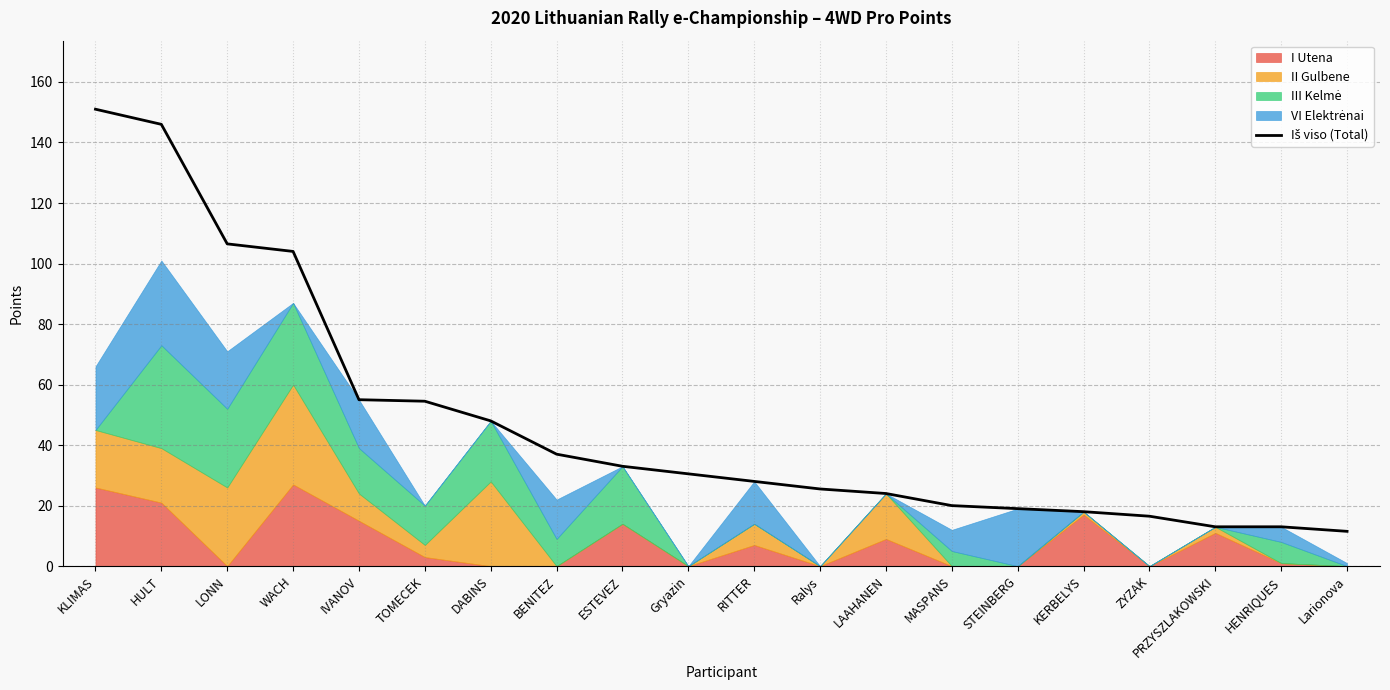

True or false: the data shows 55.0 at IVANOV.

True